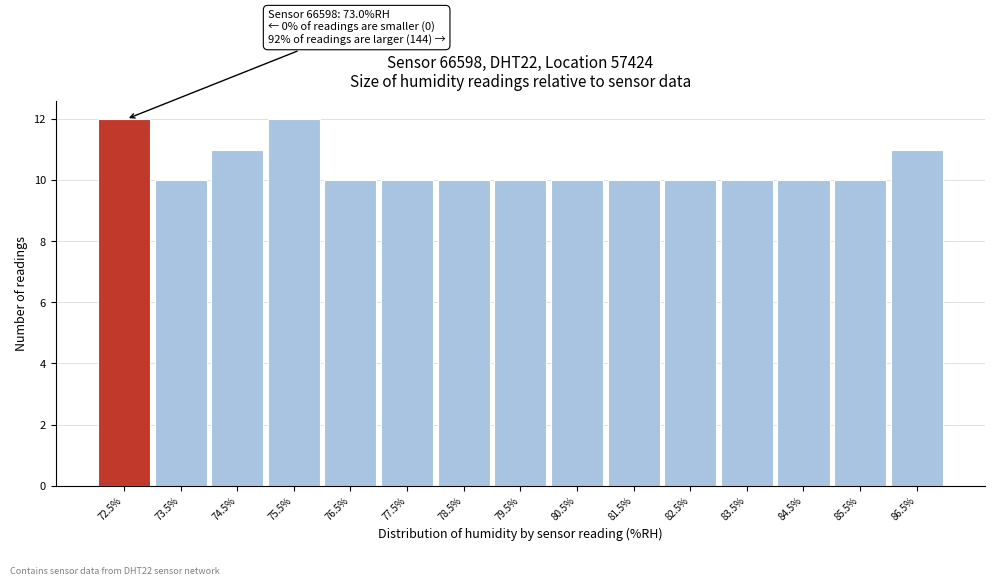

Reading right to left, list all the values displayed in this chart.

86.5%=11	85.5%=10	84.5%=10	83.5%=10	82.5%=10	81.5%=10	80.5%=10	79.5%=10	78.5%=10	77.5%=10	76.5%=10	75.5%=12	74.5%=11	73.5%=10	72.5%=12